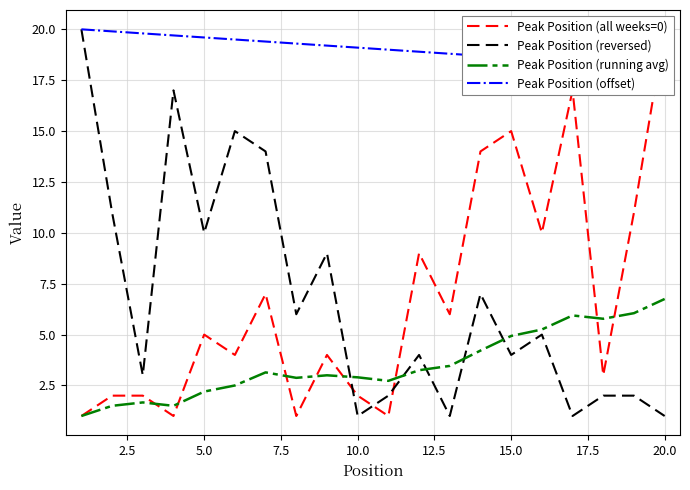

Count the number of categories in the chart.

20